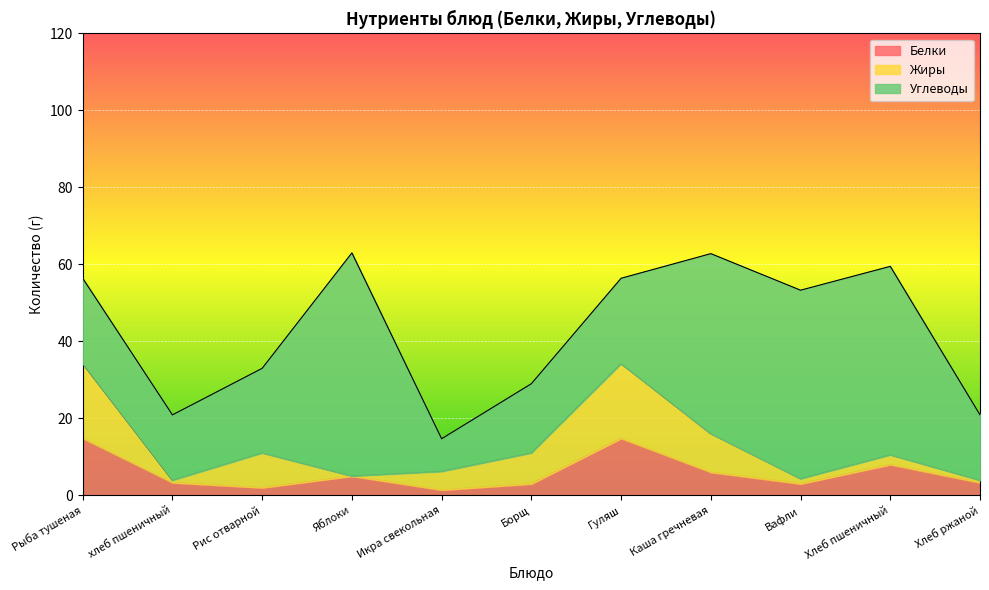

List the series in order of their peak value, highest first.

Углеводы, Жиры, Белки